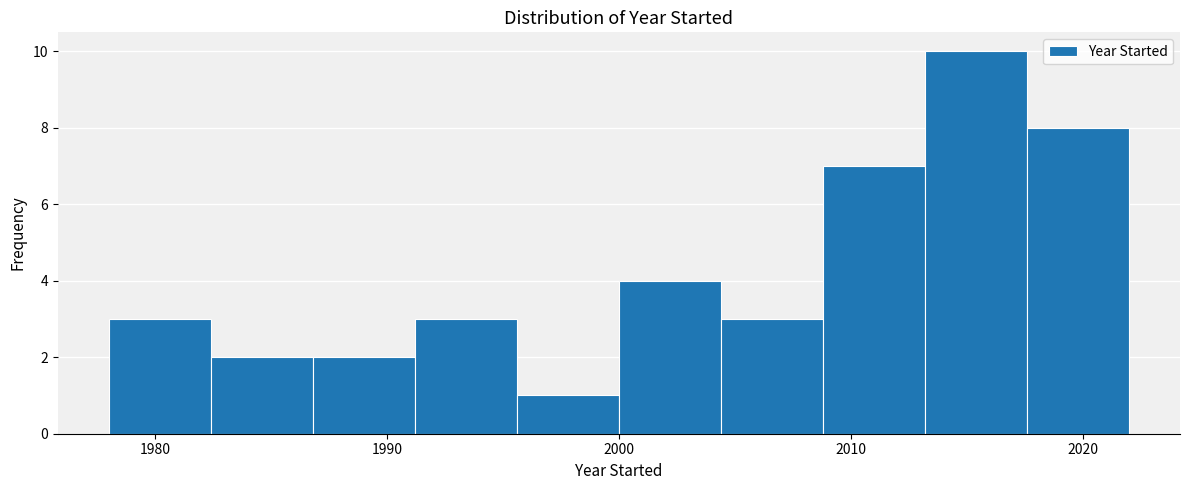

Reading left to right, list every bar in this chart as the range it spans on the x-axis followed by its height. Neither the bar edges nor the heights are printed on the chart, so give them approximately, as read against the axes.

1978.0 to 1982.4: 3
1982.4 to 1986.8: 2
1986.8 to 1991.2: 2
1991.2 to 1995.6: 3
1995.6 to 2000.0: 1
2000.0 to 2004.4: 4
2004.4 to 2008.8: 3
2008.8 to 2013.2: 7
2013.2 to 2017.6: 10
2017.6 to 2022.0: 8